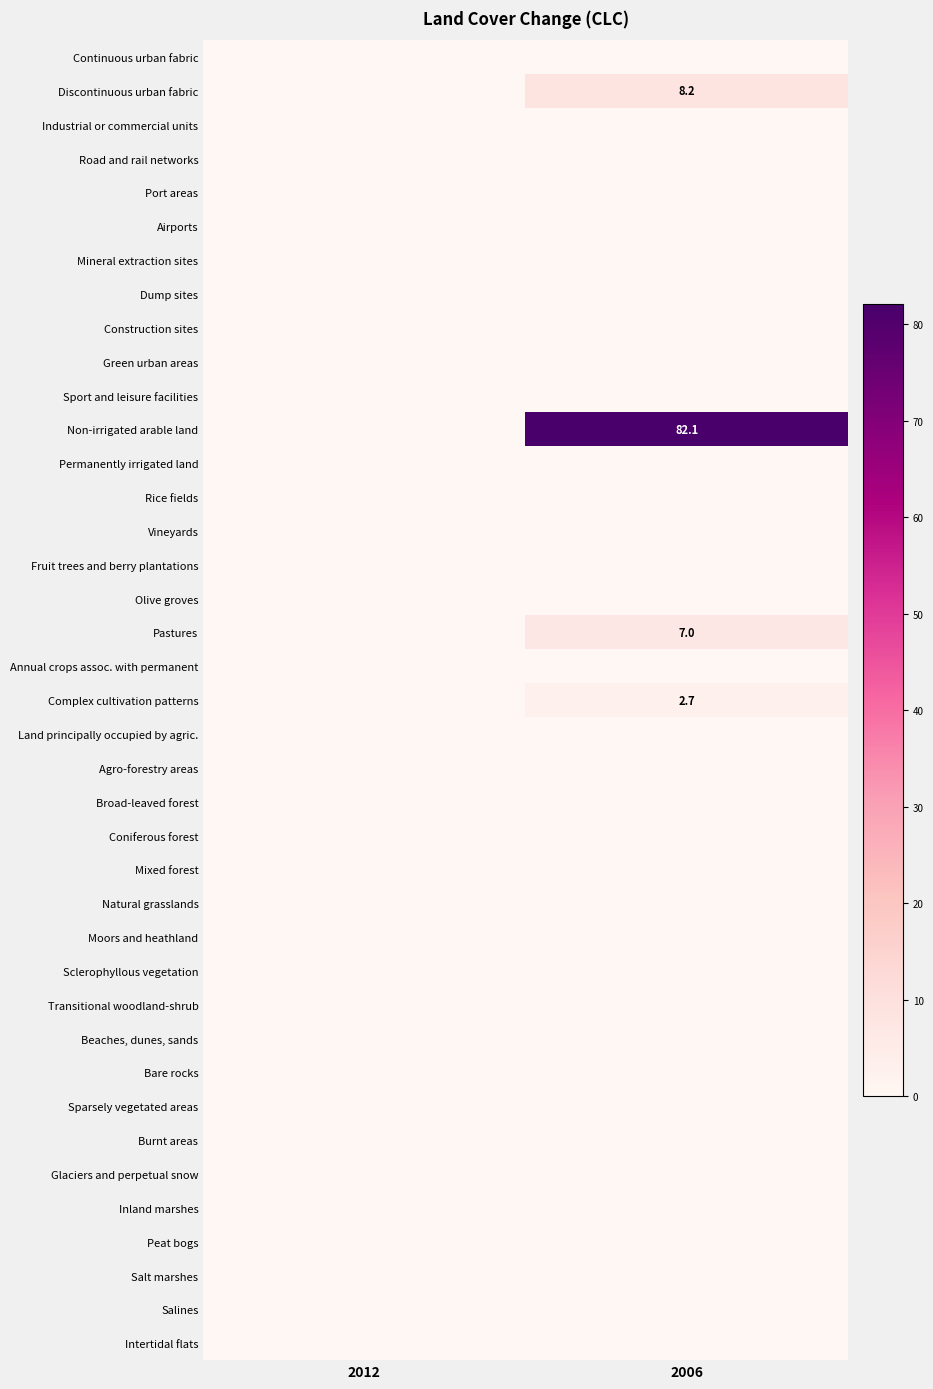

Rank the series at 2006 from lowest to highest value.

Continuous urban fabric, Industrial or commercial units, Road and rail networks, Port areas, Airports, Mineral extraction sites, Dump sites, Construction sites, Green urban areas, Sport and leisure facilities, Permanently irrigated land, Rice fields, Vineyards, Fruit trees and berry plantations, Olive groves, Annual crops assoc. with permanent, Land principally occupied by agric., Agro-forestry areas, Broad-leaved forest, Coniferous forest, Mixed forest, Natural grasslands, Moors and heathland, Sclerophyllous vegetation, Transitional woodland-shrub, Beaches, dunes, sands, Bare rocks, Sparsely vegetated areas, Burnt areas, Glaciers and perpetual snow, Inland marshes, Peat bogs, Salt marshes, Salines, Intertidal flats, Complex cultivation patterns, Pastures, Discontinuous urban fabric, Non-irrigated arable land